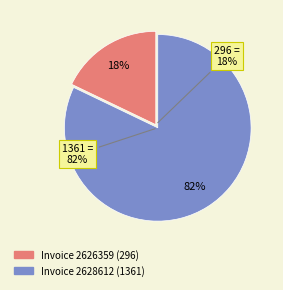

Combined, what portion of the pie is 2626359 and 2628612?

100.0%